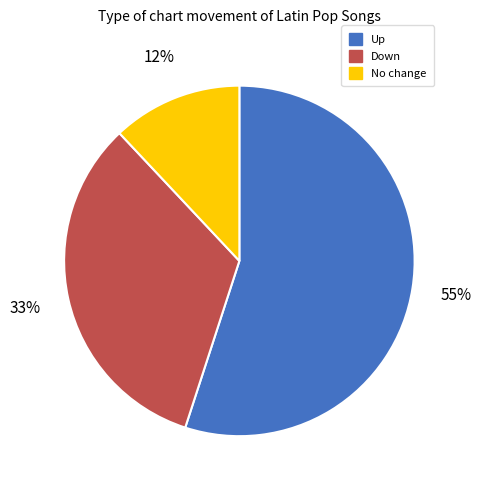

To the nearest percent, what is the average slice percentage?

33%